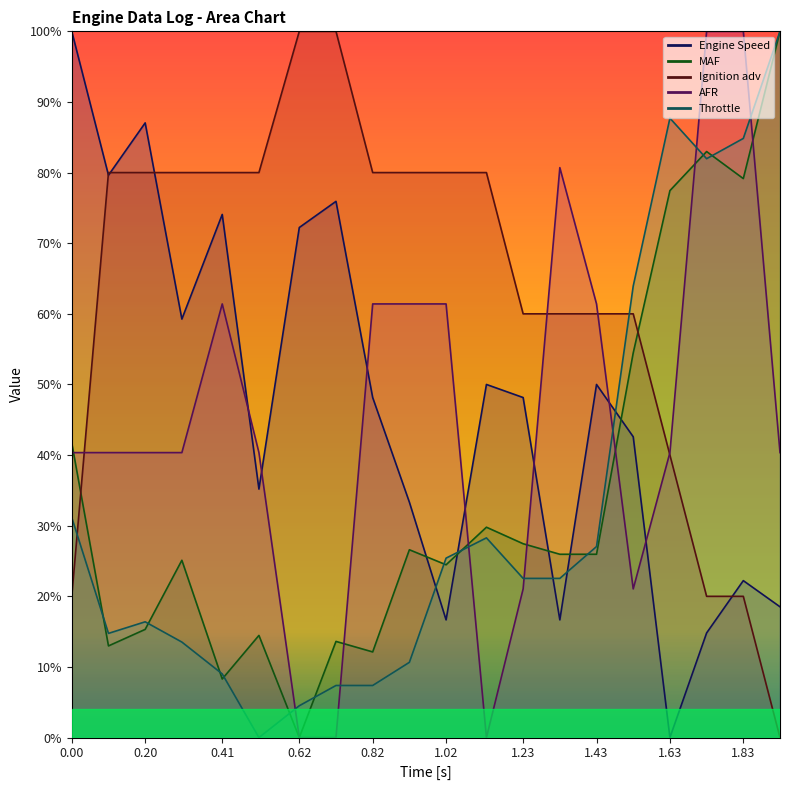

Which series ends up on top after the final intersection of MAF and AFR?

MAF